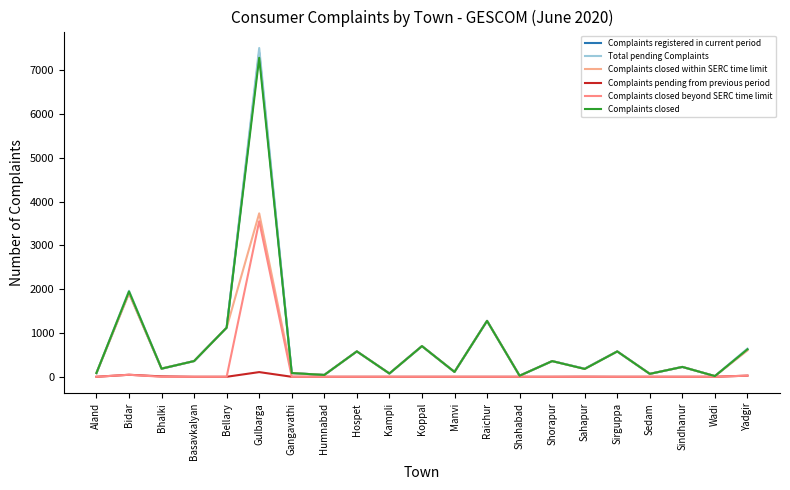

Which series has the largest range (max minus min)?

Total pending Complaints